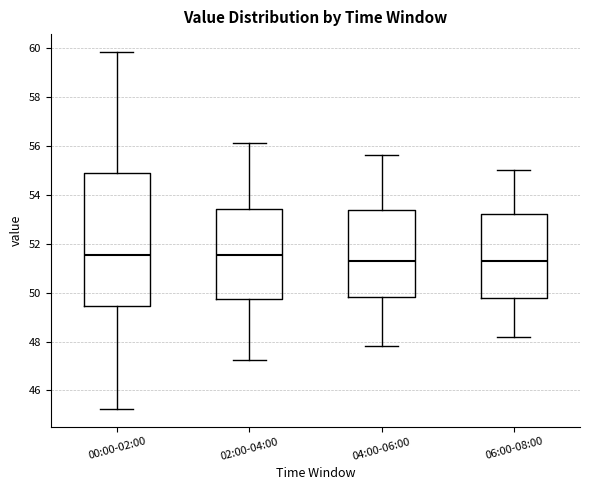

Reading left to right, read every box against the y-axis: the position of its median line, the range the box covers, and the ends of its whiskers. The values are not printed on the chart, so give them approximately, as read against the axis.

00:00-02:00: median 51.6, box 49.4 to 55.0, whiskers 45.2 to 59.8
02:00-04:00: median 51.6, box 49.8 to 53.4, whiskers 47.2 to 56.2
04:00-06:00: median 51.4, box 49.8 to 53.4, whiskers 47.8 to 55.6
06:00-08:00: median 51.4, box 49.8 to 53.2, whiskers 48.2 to 55.0